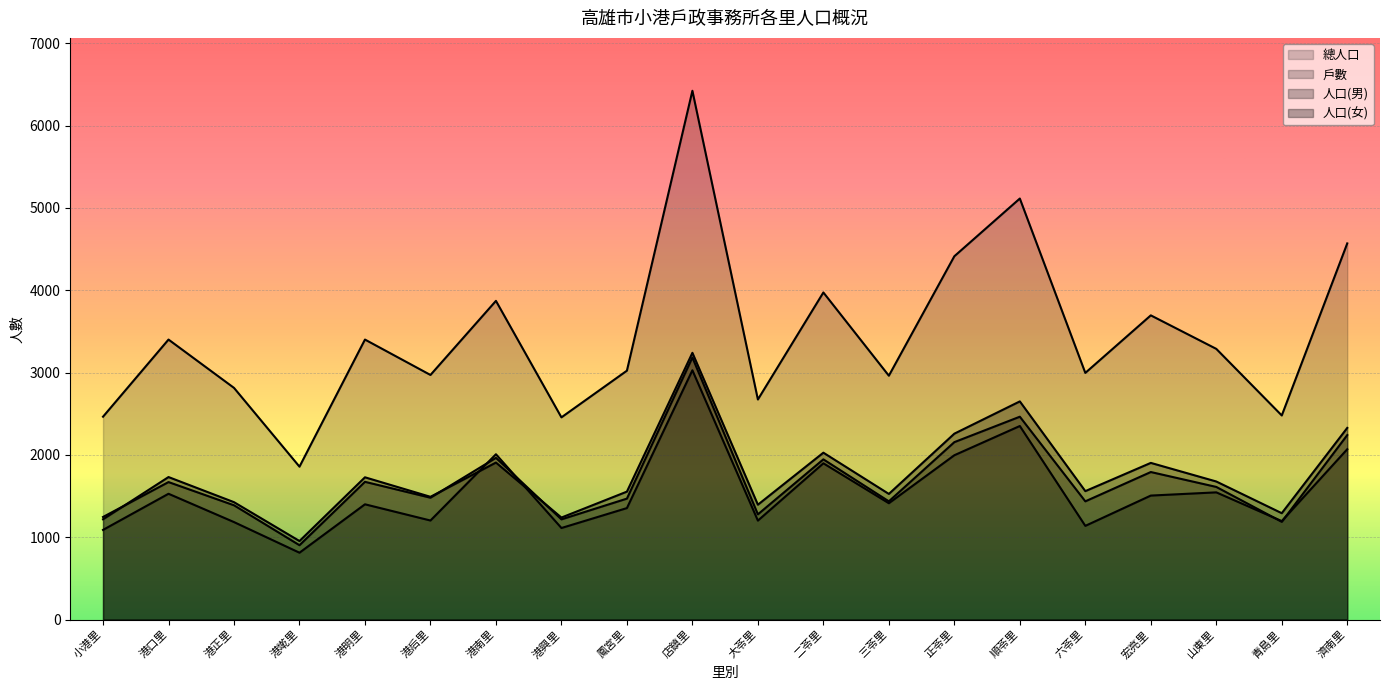

Rank the categories by 戶數 value from lowest to highest.

港墘里, 小港里, 港興里, 六苓里, 港正里, 青島里, 大苓里, 港后里, 鳳宮里, 港明里, 三苓里, 宏亮里, 港口里, 山東里, 二苓里, 正苓里, 港南里, 濟南里, 順苓里, 店鎮里